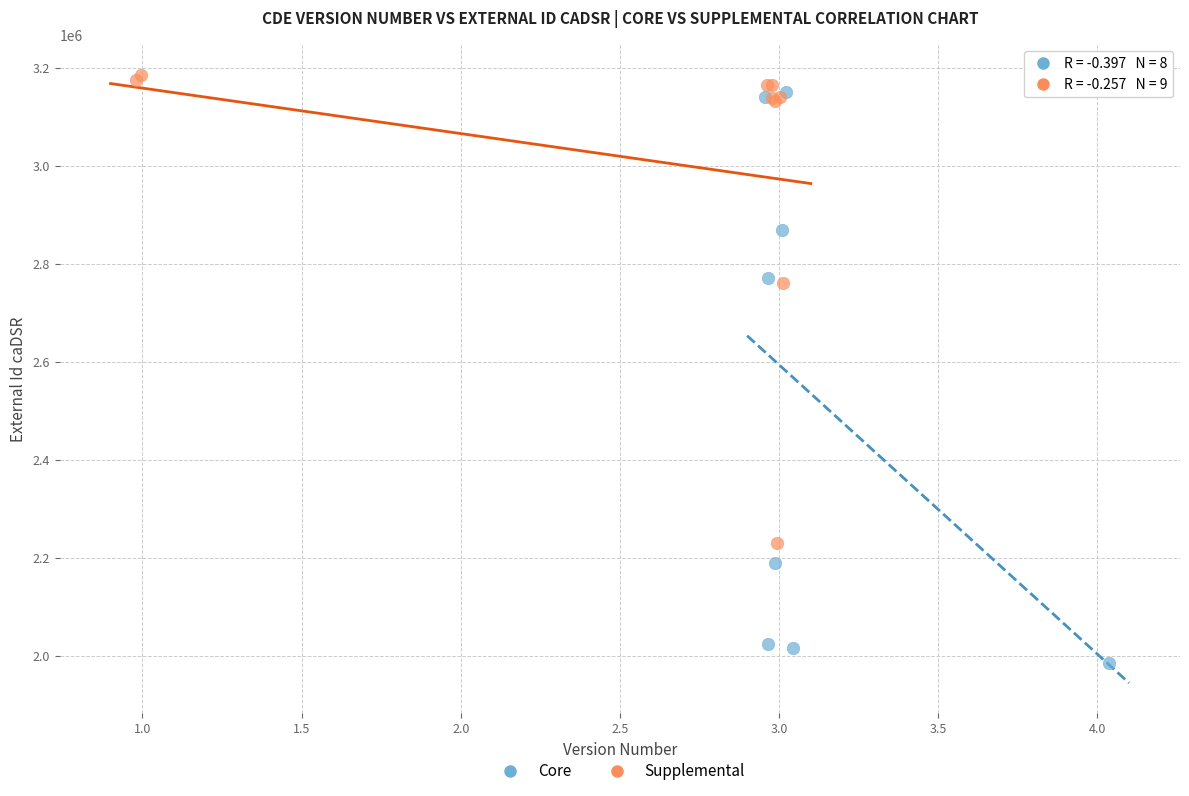

What are all the series names shown in the legend?

Core, Supplemental